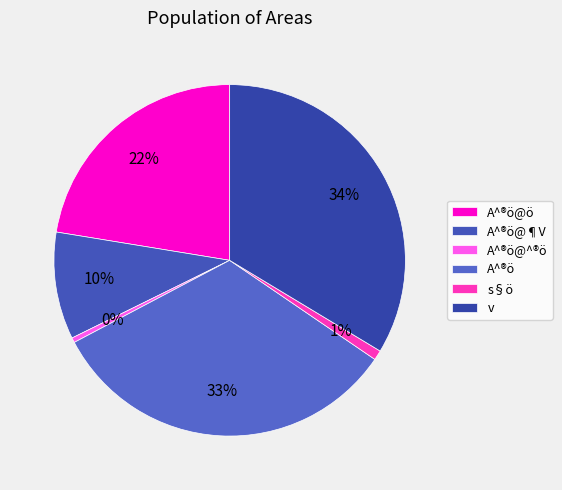

True or false: s§ö accounts for 11% of the total.

False